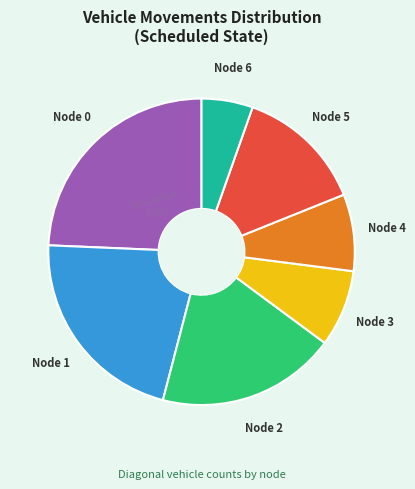

Does any single category account for the majority?

No